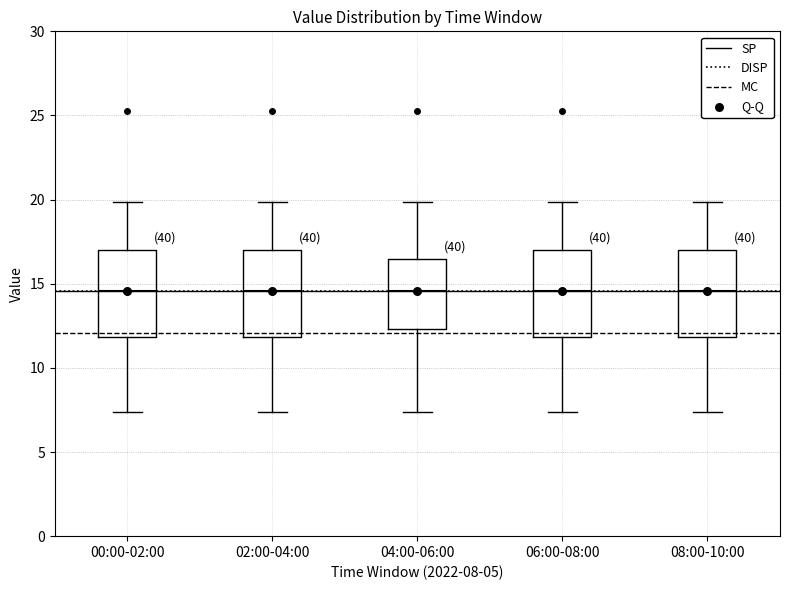

Reading left to right, read every box against the y-axis: the position of its median line, the range the box covers, and the ends of its whiskers. The values are not printed on the chart, so give them approximately, as read against the axis.

00:00-02:00: median 14.5, box 12.0 to 17.0, whiskers 7.5 to 20.0
02:00-04:00: median 14.5, box 12.0 to 17.0, whiskers 7.5 to 20.0
04:00-06:00: median 14.5, box 12.5 to 16.5, whiskers 7.5 to 20.0
06:00-08:00: median 14.5, box 12.0 to 17.0, whiskers 7.5 to 20.0
08:00-10:00: median 14.5, box 12.0 to 17.0, whiskers 7.5 to 20.0